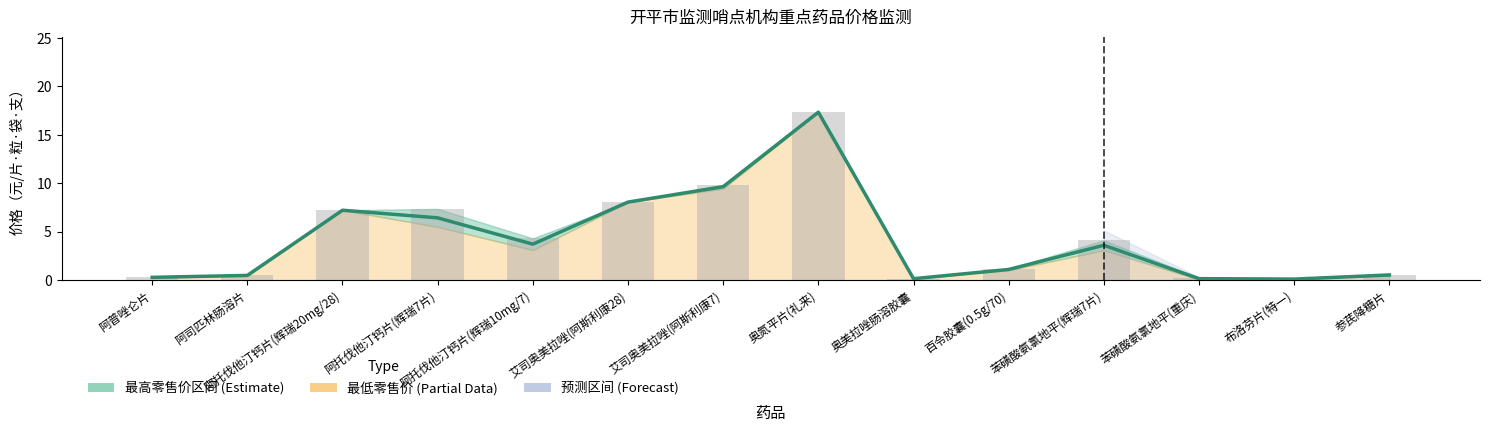

What is the total value across all series at 苯磺酸氨氯地平(辉瑞7片)?

7.7